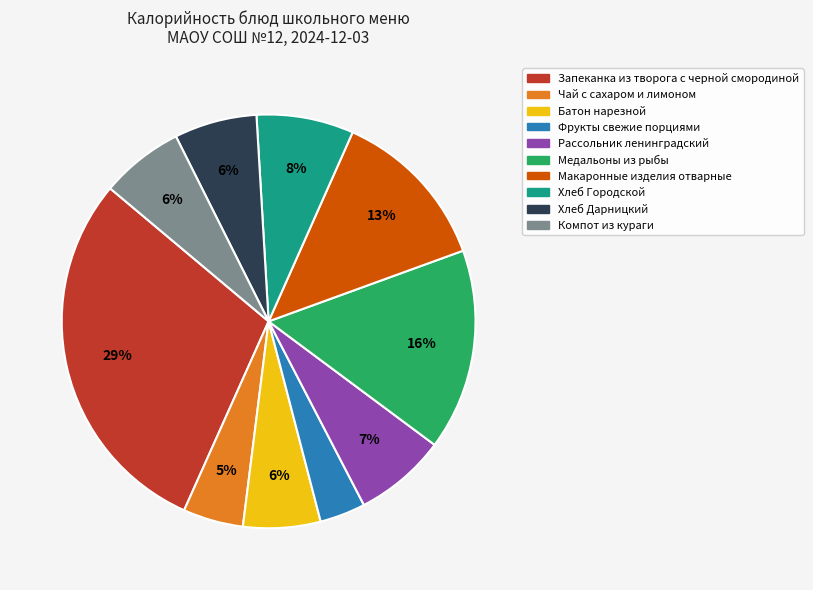

Is there a majority slice in this chart?

No